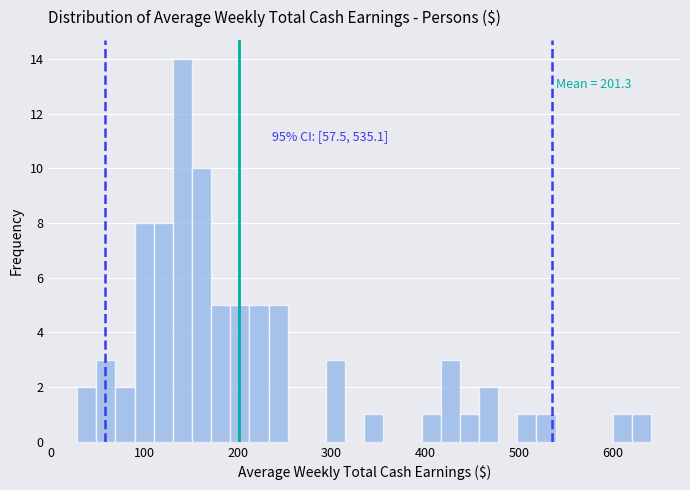

Around what value on the x-axis is the tallest bar? Give the approximate position of its centre, as read against the axis.

140